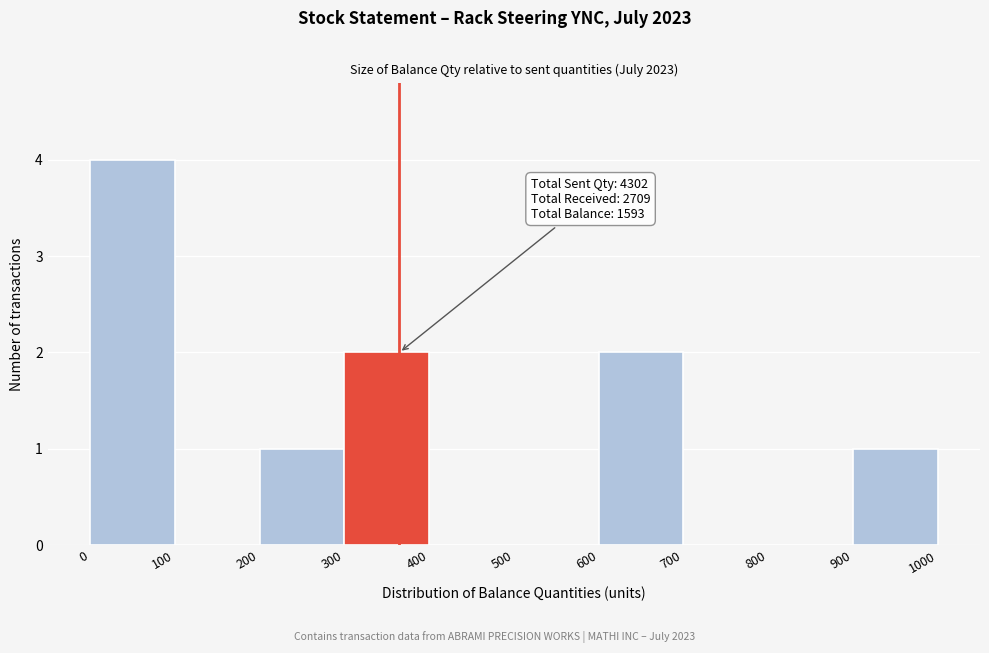

Which range on the x-axis has the tallest bar?

0 to 100